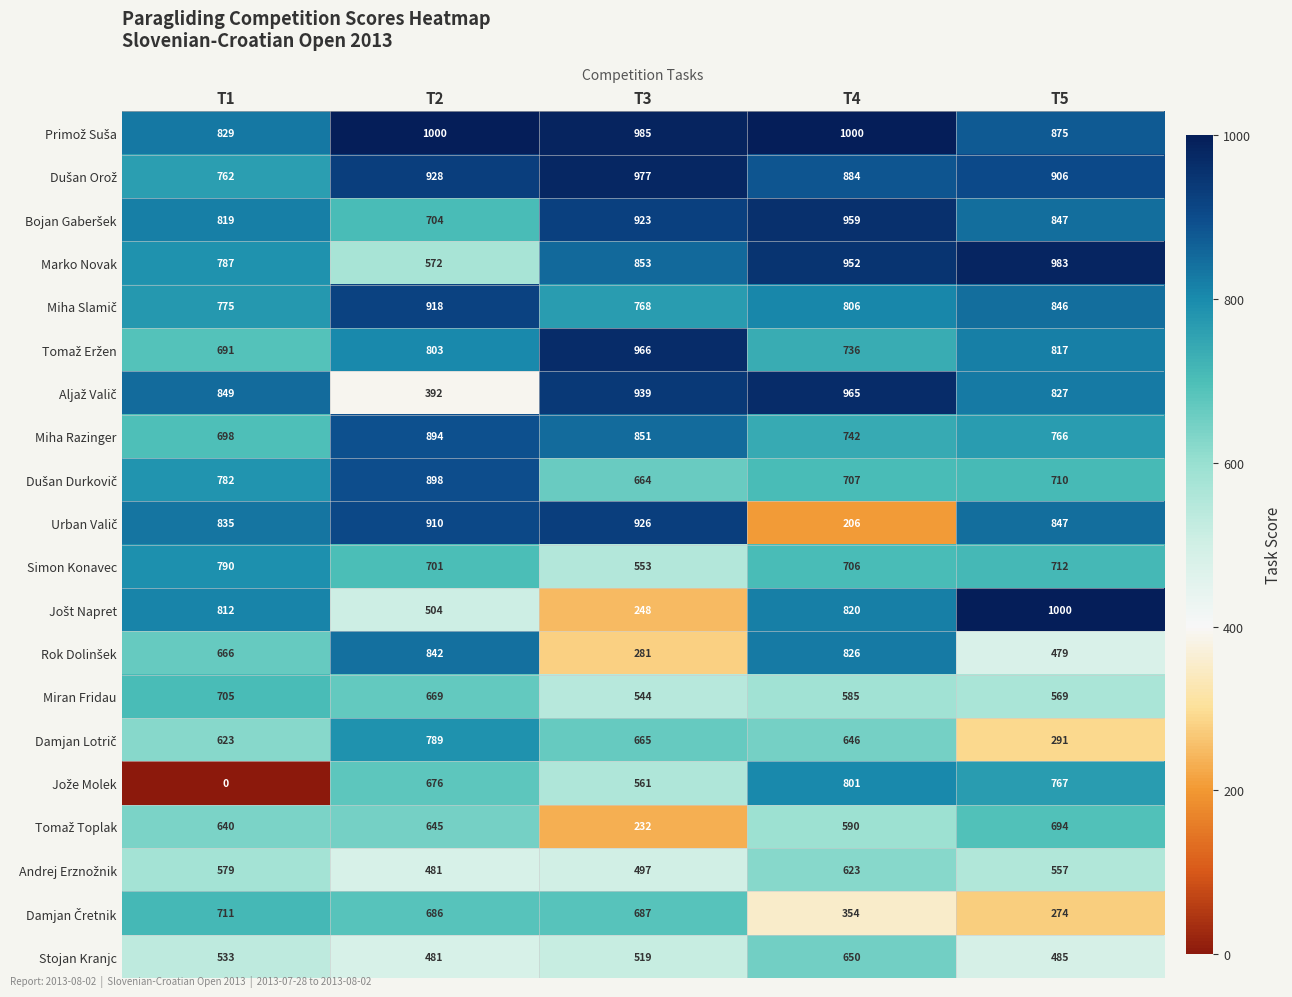

Is it true that Miha Razinger equals 742 at T4?

True